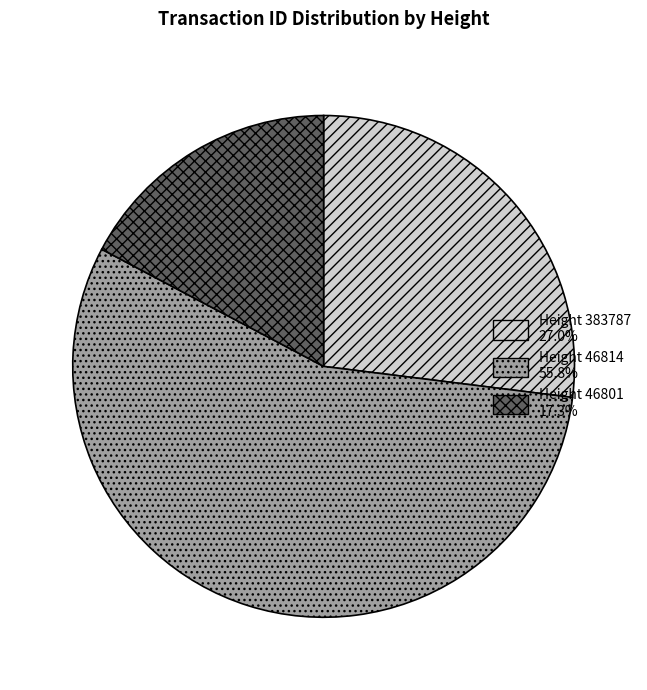

Count the number of slices in the pie.

3